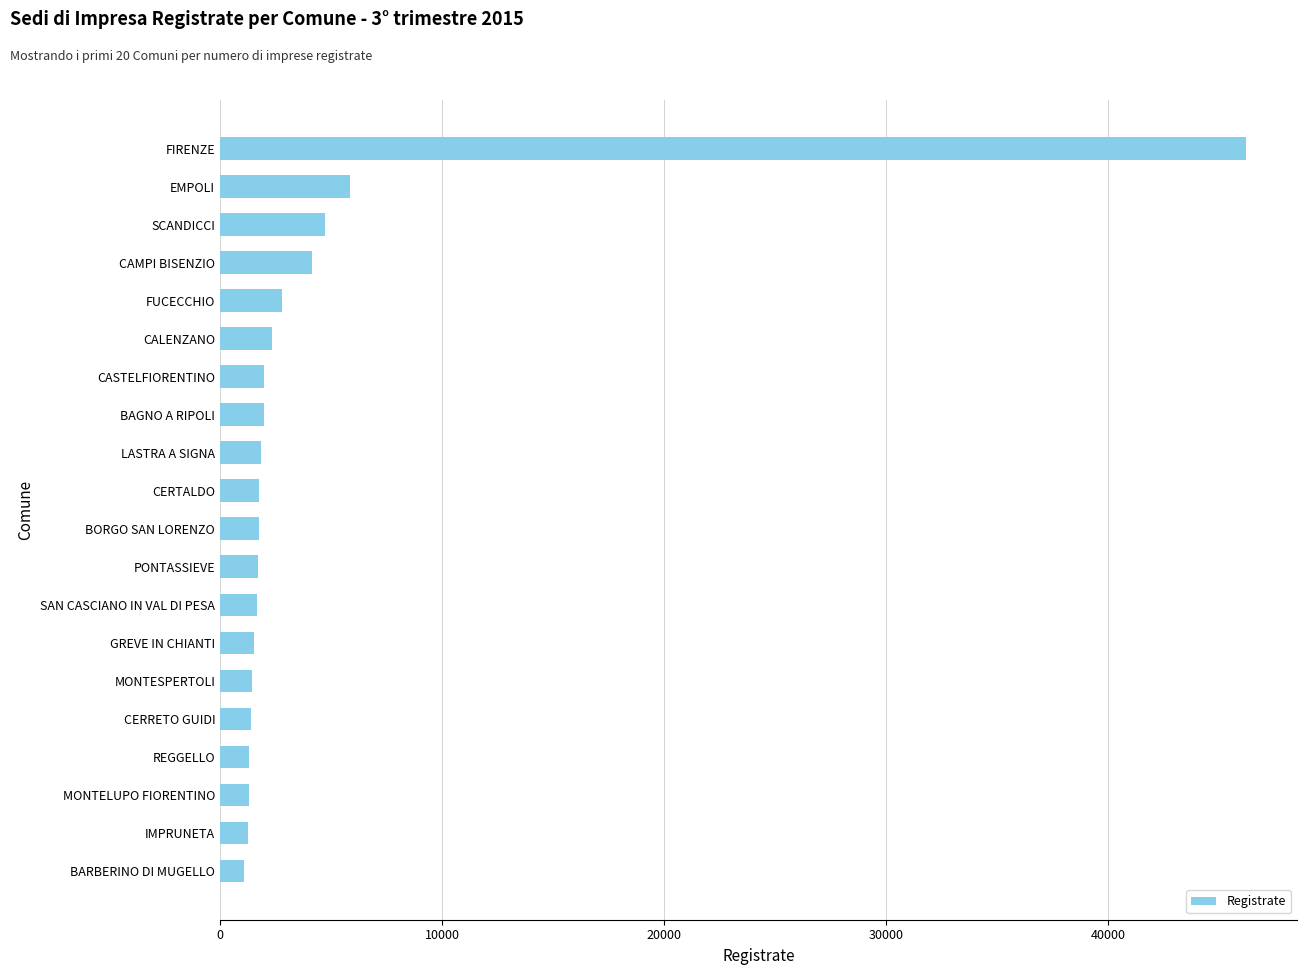

At which category does the chart reach its peak across all series?

FIRENZE